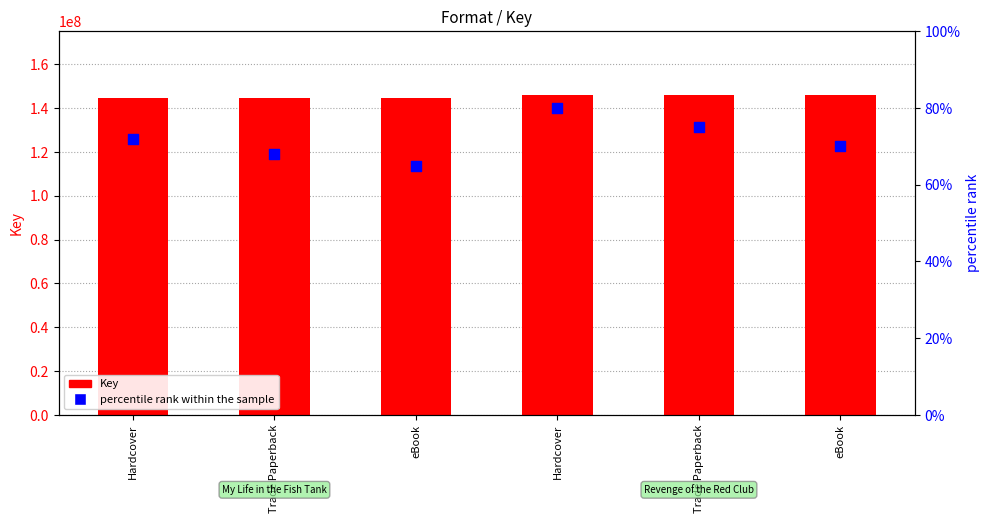

Is the value of Key at Hardcover greater than the value of percentile rank within the sample at eBook?

Yes